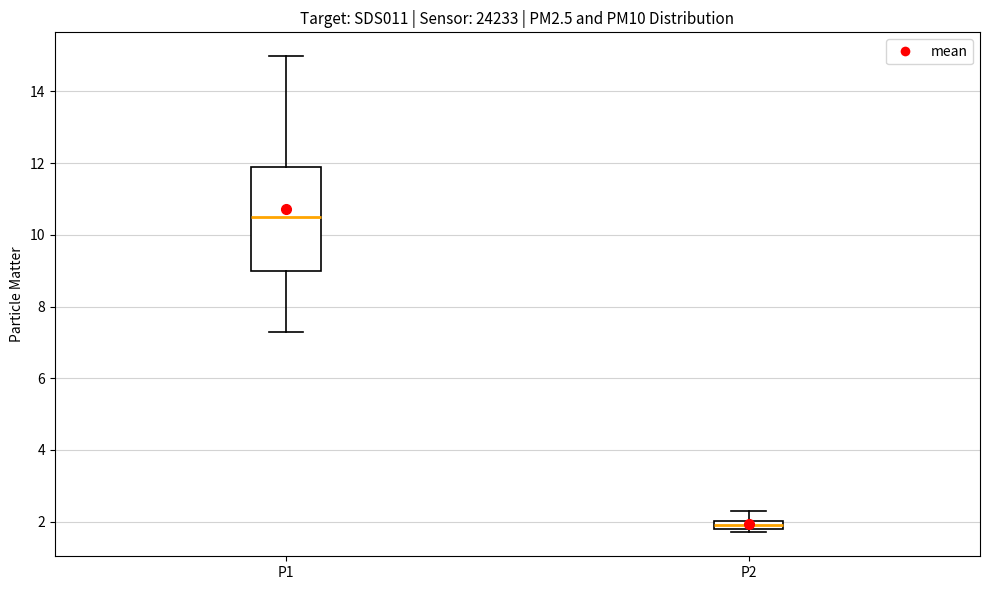

Comparing the boxes themselves (not the whiskers), which one is the tallest?

P1